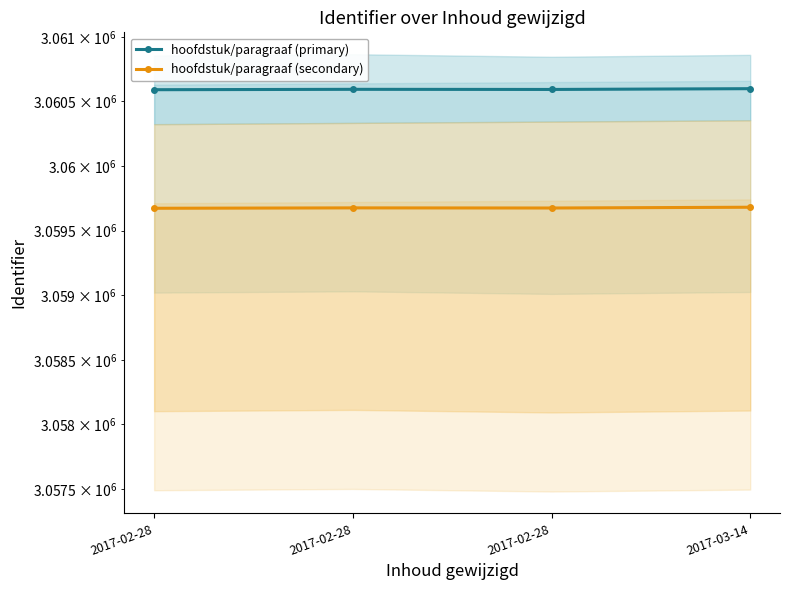

The value of hoofdstuk/paragraaf (secondary) at 2017-02-28 is 3059675.8. True or false?

True